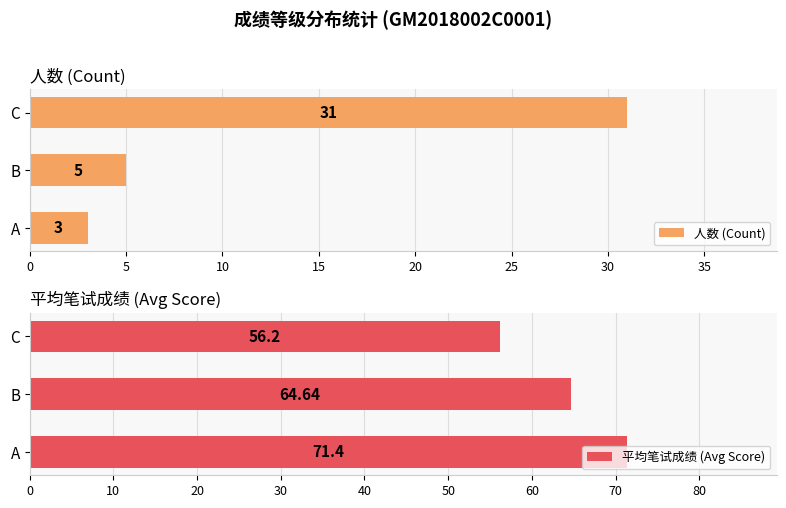

List the labels in order of 人数 (Count) value, largest first.

C, B, A